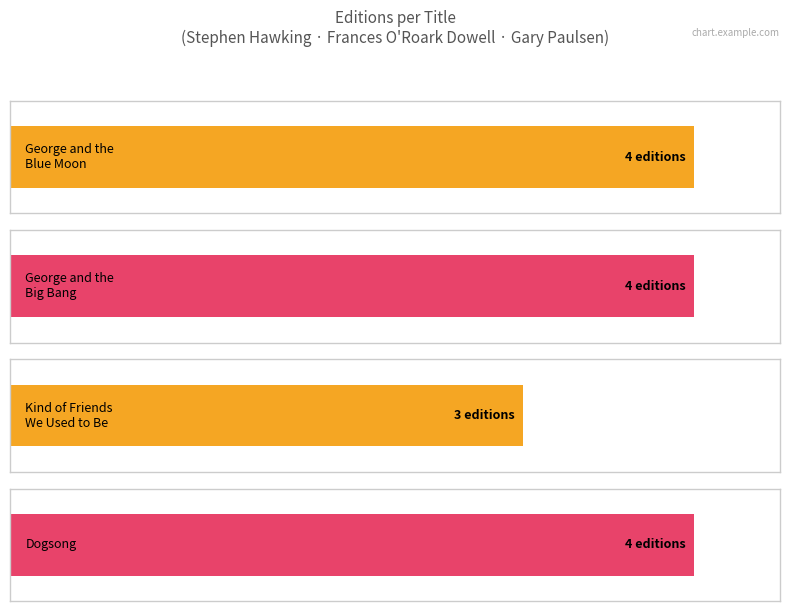

At which category does the chart reach its minimum across all series?

Frances O'Roark Dowell / Kind of Friends